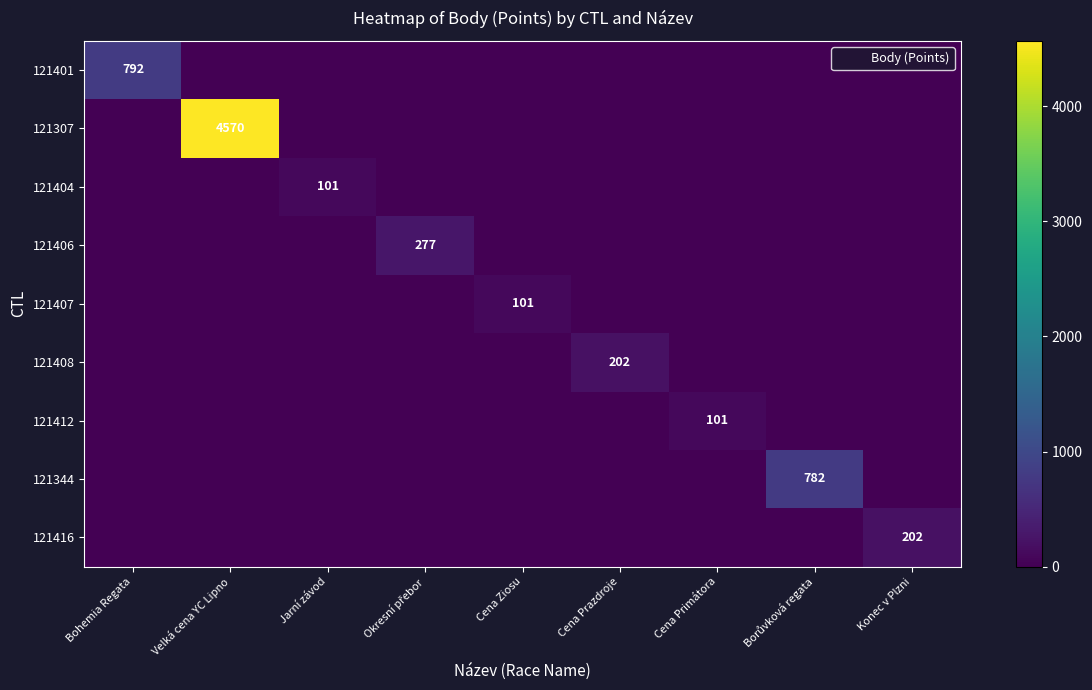

Which label corresponds to the largest value in the chart?

Velká cena YC Lipno